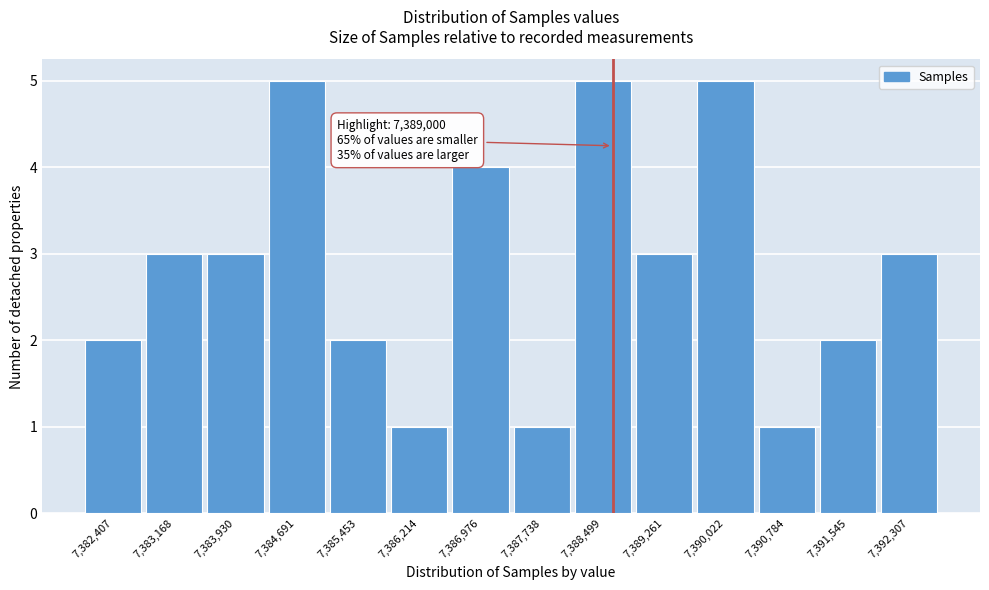

Reading left to right, extract all data points from this chart.

7,382,407=2	7,383,168=3	7,383,930=3	7,384,691=5	7,385,453=2	7,386,214=1	7,386,976=4	7,387,738=1	7,388,499=5	7,389,261=3	7,390,022=5	7,390,784=1	7,391,545=2	7,392,307=3